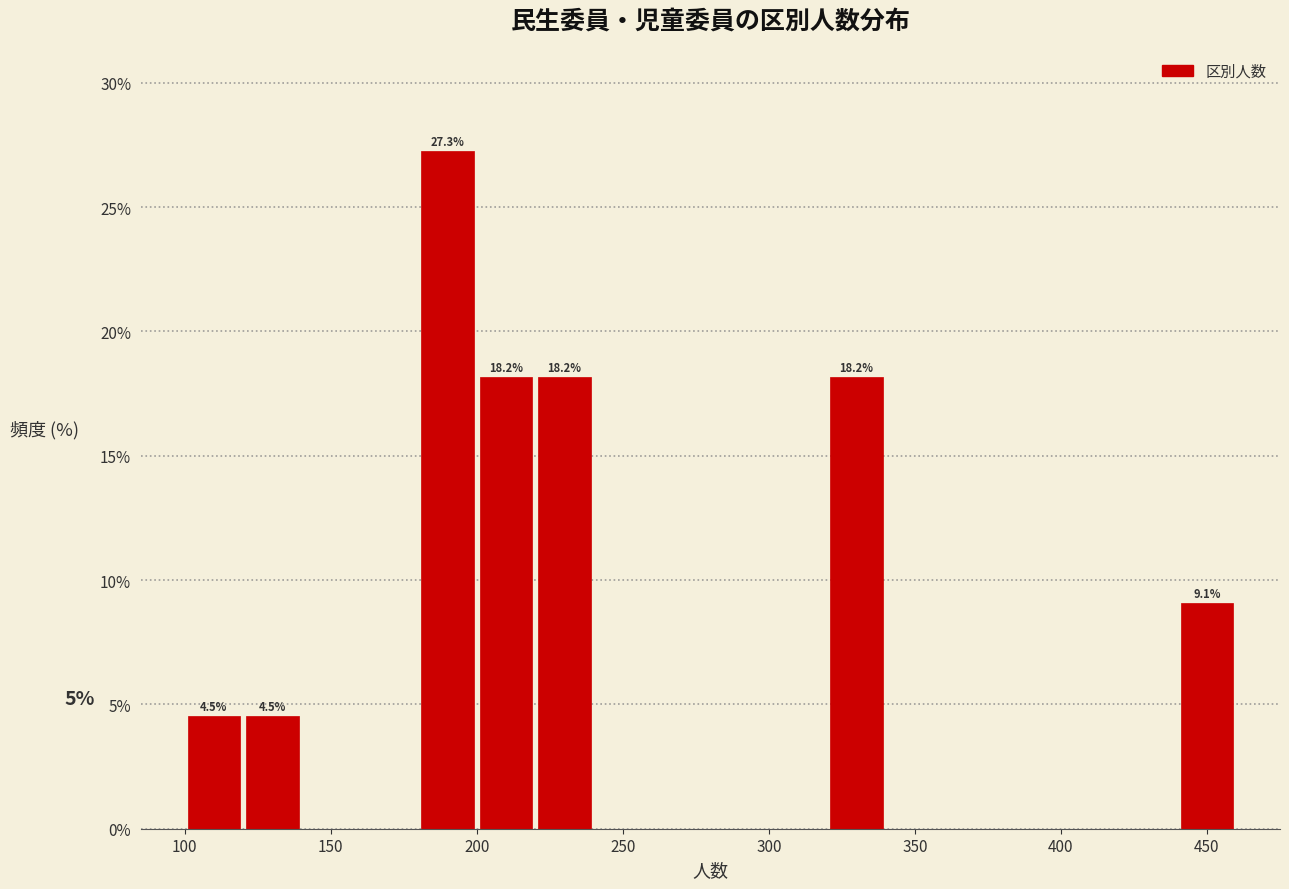

Over which range of the x-axis is the bar tallest?

180 to 200